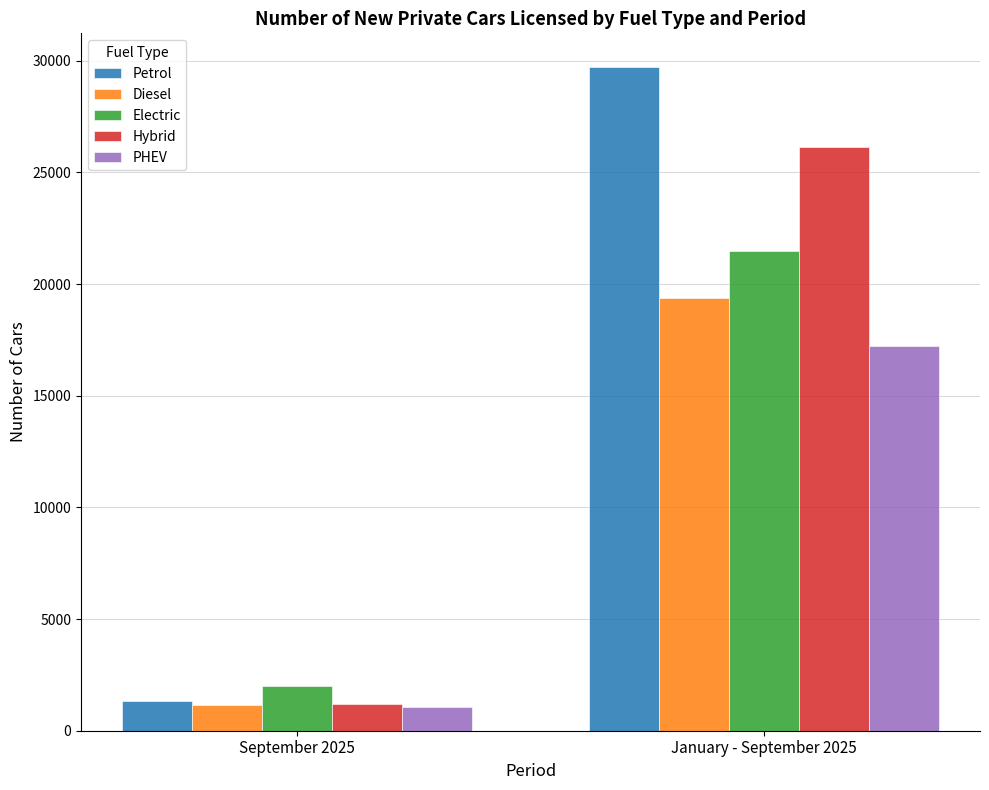

Which series has the largest total across all categories?

Petrol